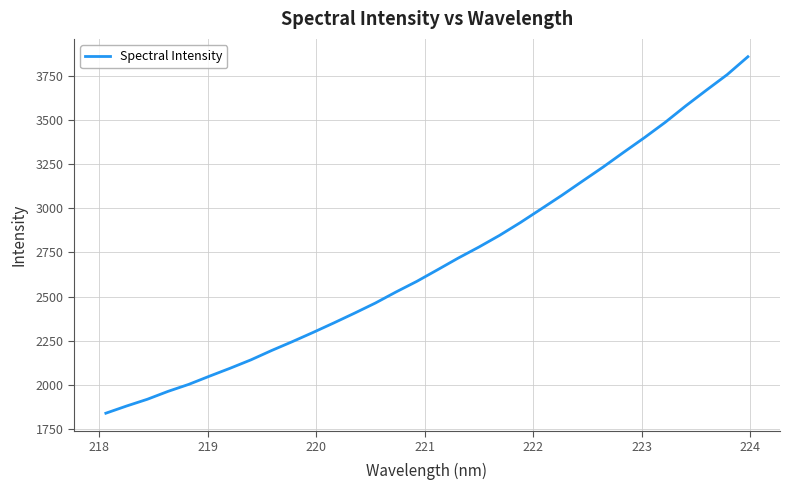

What is the greatest value displayed?

3858.3